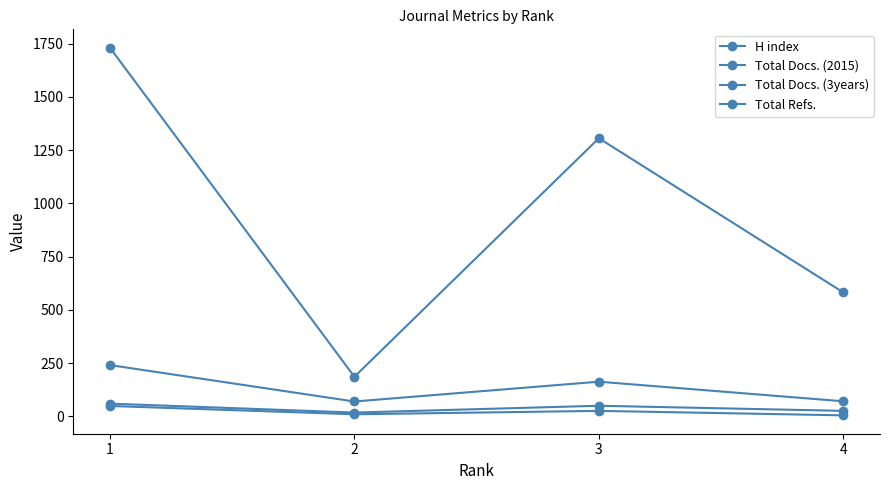

Reading left to right, transcribe all the data shown in this chart.

H index: 49	10	26	5
Total Docs. (2015): 60	18	50	26
Total Docs. (3years): 241	70	163	71
Total Refs.: 1731	186	1306	582